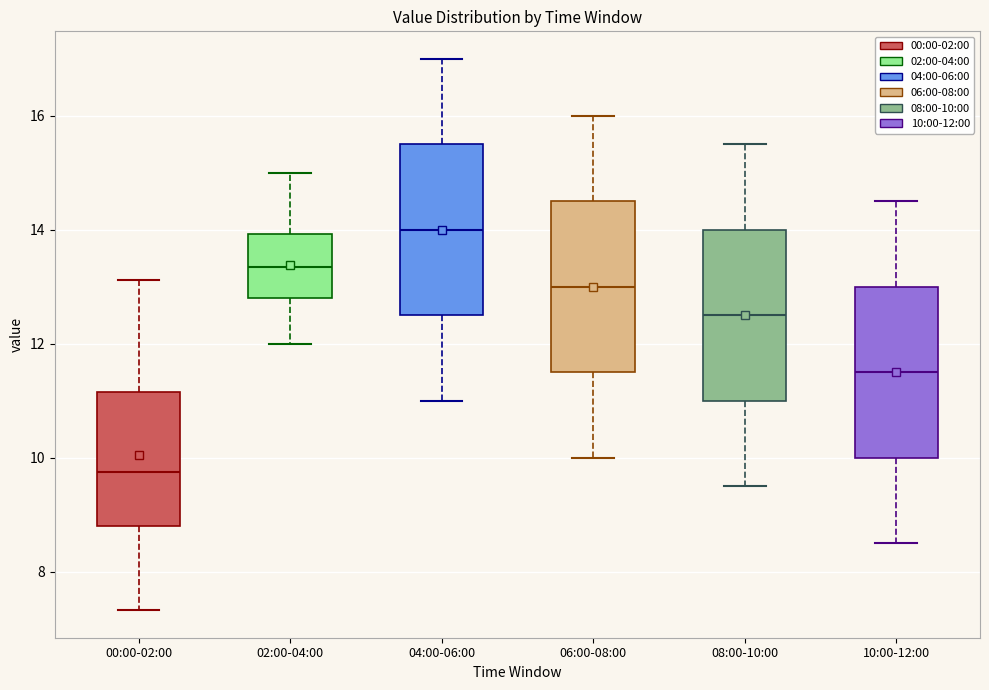

Reading left to right, transcribe this box plot: for each box, give where its median line is, the range the box spans, and where its two whiskers end, as read against the y-axis. The values are not printed on the chart, so give them approximately, as read against the axis.

00:00-02:00: median 9.8, box 8.8 to 11.2, whiskers 7.4 to 13.2
02:00-04:00: median 13.4, box 12.8 to 14.0, whiskers 12.0 to 15.0
04:00-06:00: median 14.0, box 12.6 to 15.6, whiskers 11.0 to 17.0
06:00-08:00: median 13.0, box 11.6 to 14.6, whiskers 10.0 to 16.0
08:00-10:00: median 12.6, box 11.0 to 14.0, whiskers 9.6 to 15.6
10:00-12:00: median 11.6, box 10.0 to 13.0, whiskers 8.6 to 14.6